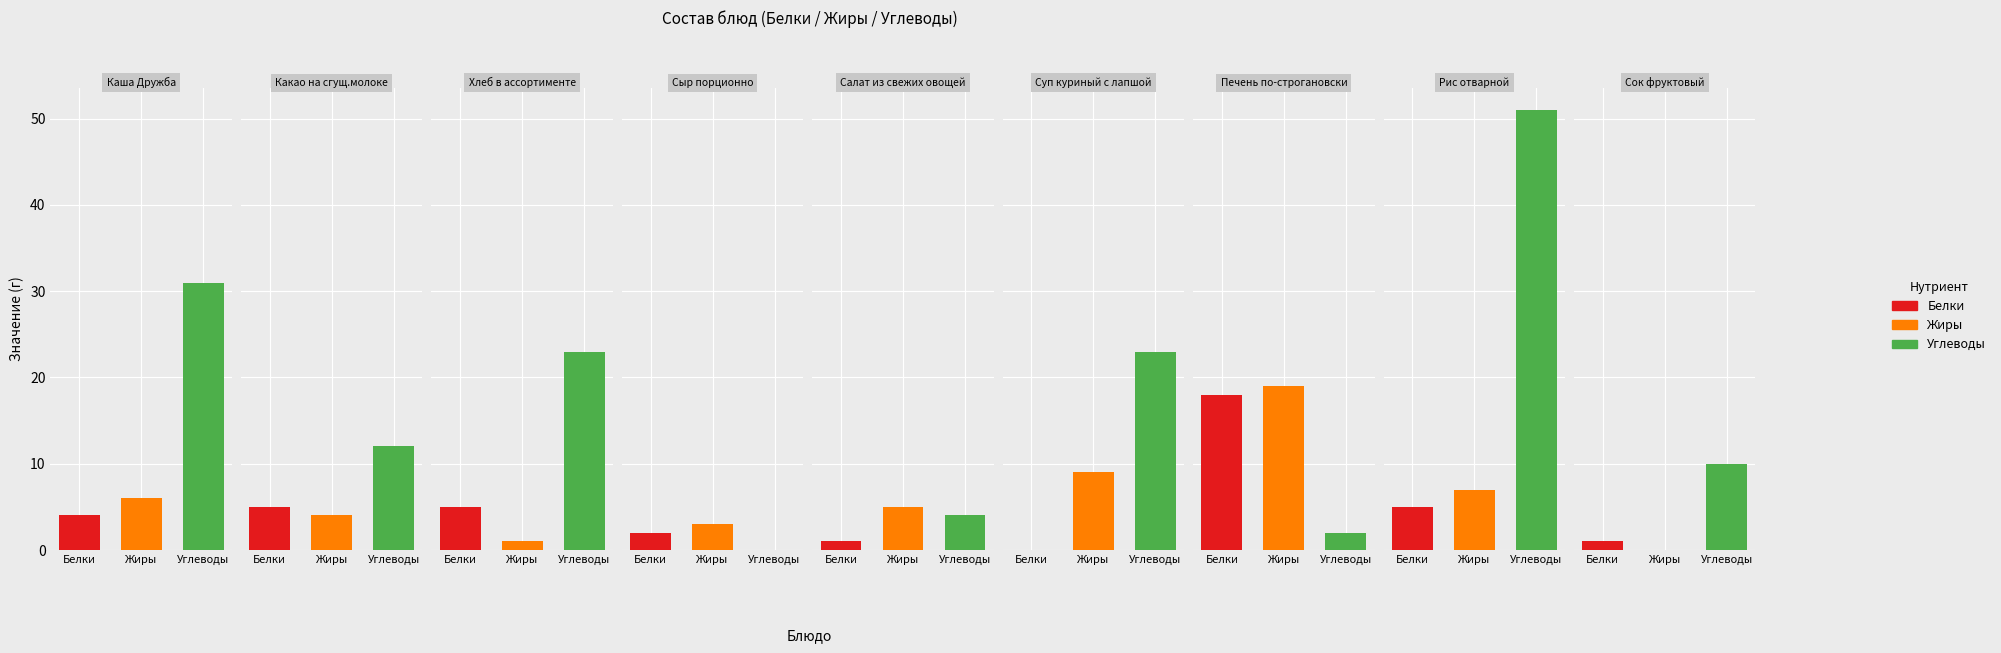

What is the maximum value shown in the chart?

51